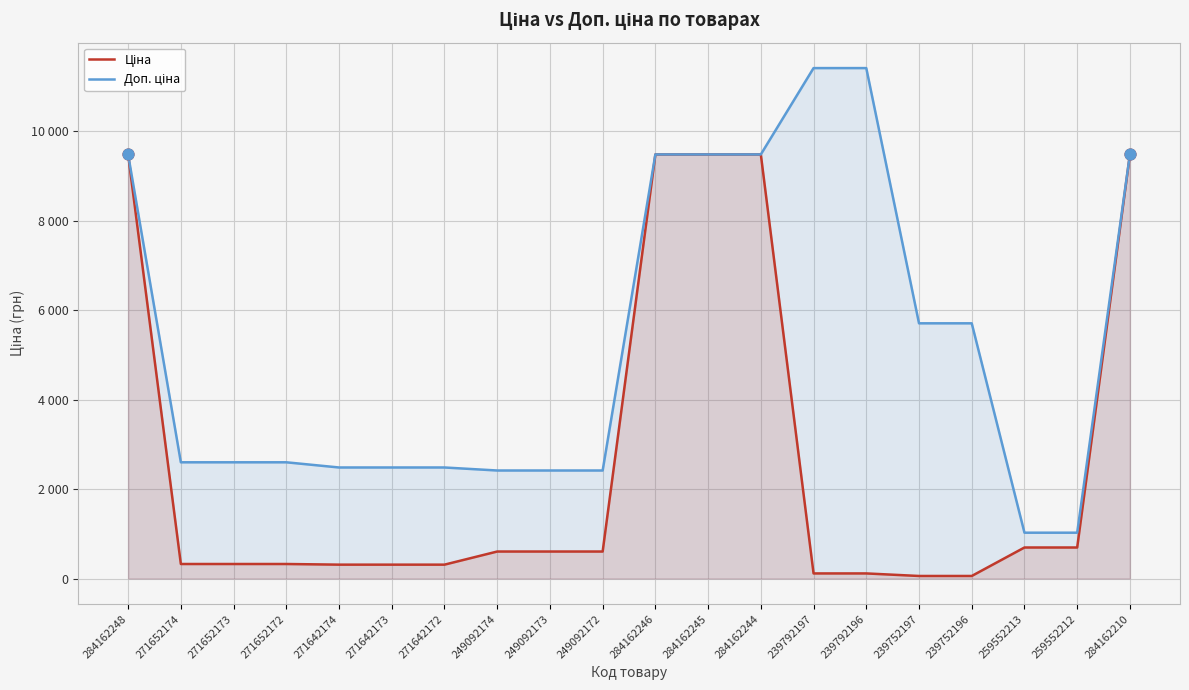

Which series has the largest total across all categories?

Доп. ціна